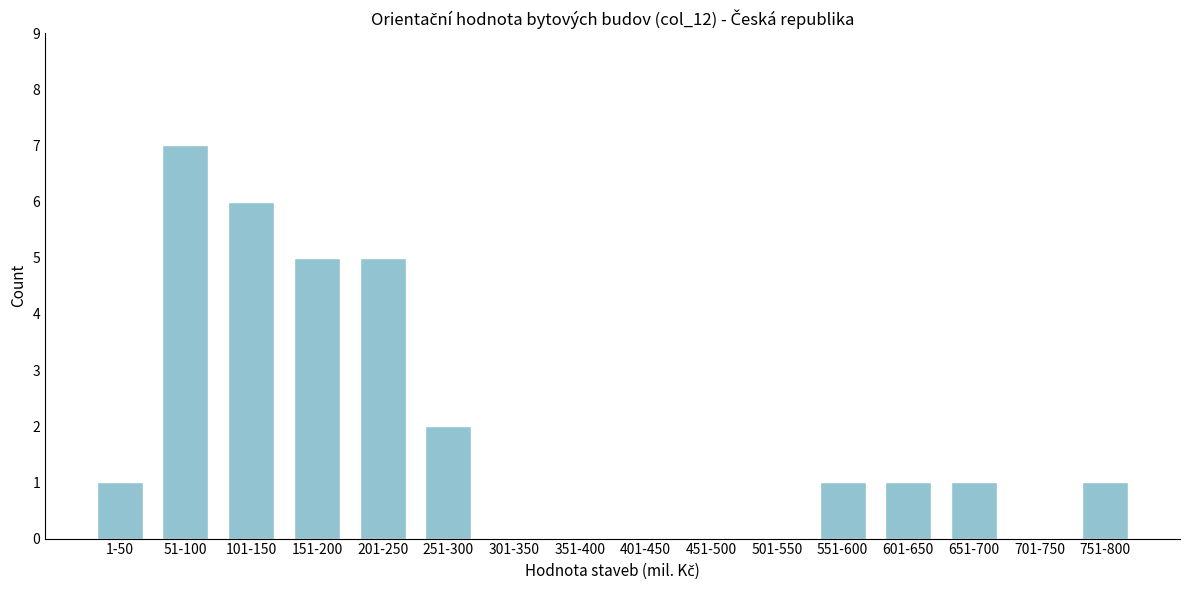

Reading left to right, extract all data points from this chart.

1-50=1	51-100=7	101-150=6	151-200=5	201-250=5	251-300=2	301-350=0	351-400=0	401-450=0	451-500=0	501-550=0	551-600=1	601-650=1	651-700=1	701-750=0	751-800=1